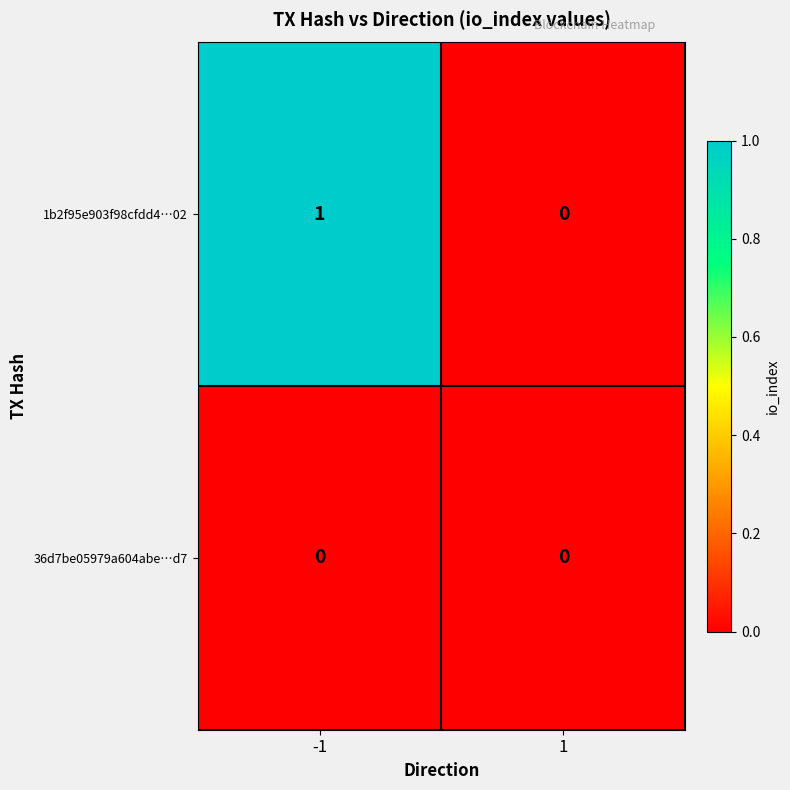

Is the value of 36d7be05979a604abe…d7 at 1 greater than the value of 1b2f95e903f98cfdd4…02 at -1?

No